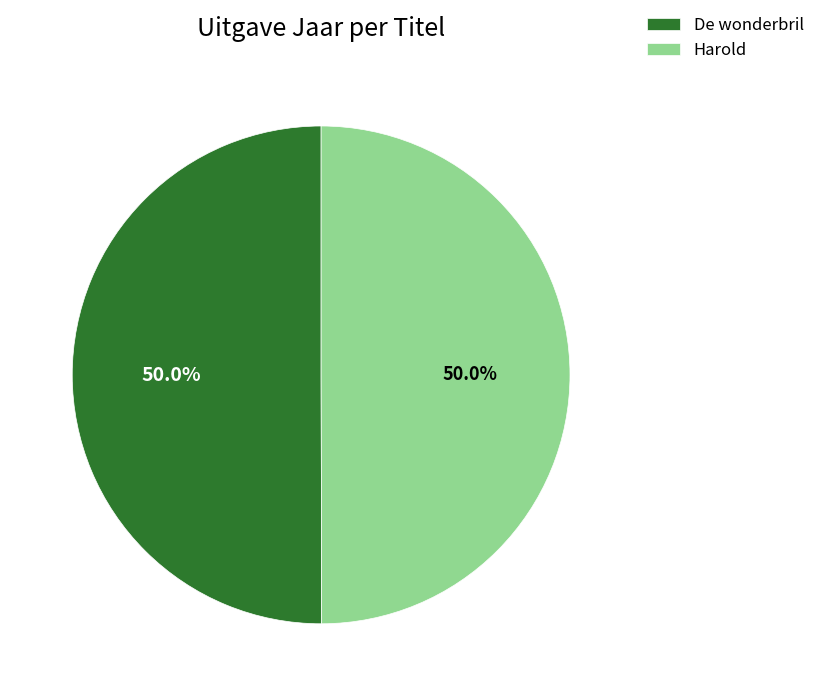

What is the ratio of the value at Harold to the value at De wonderbril?

1.0